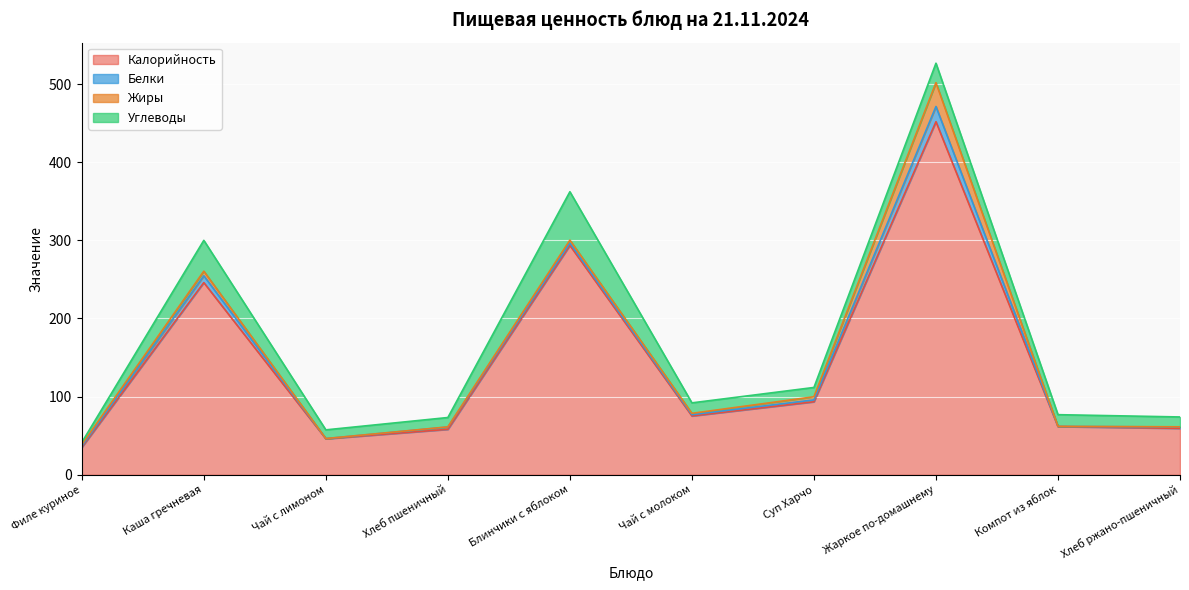

What is the label of the 10th point from the right?

Филе куриное